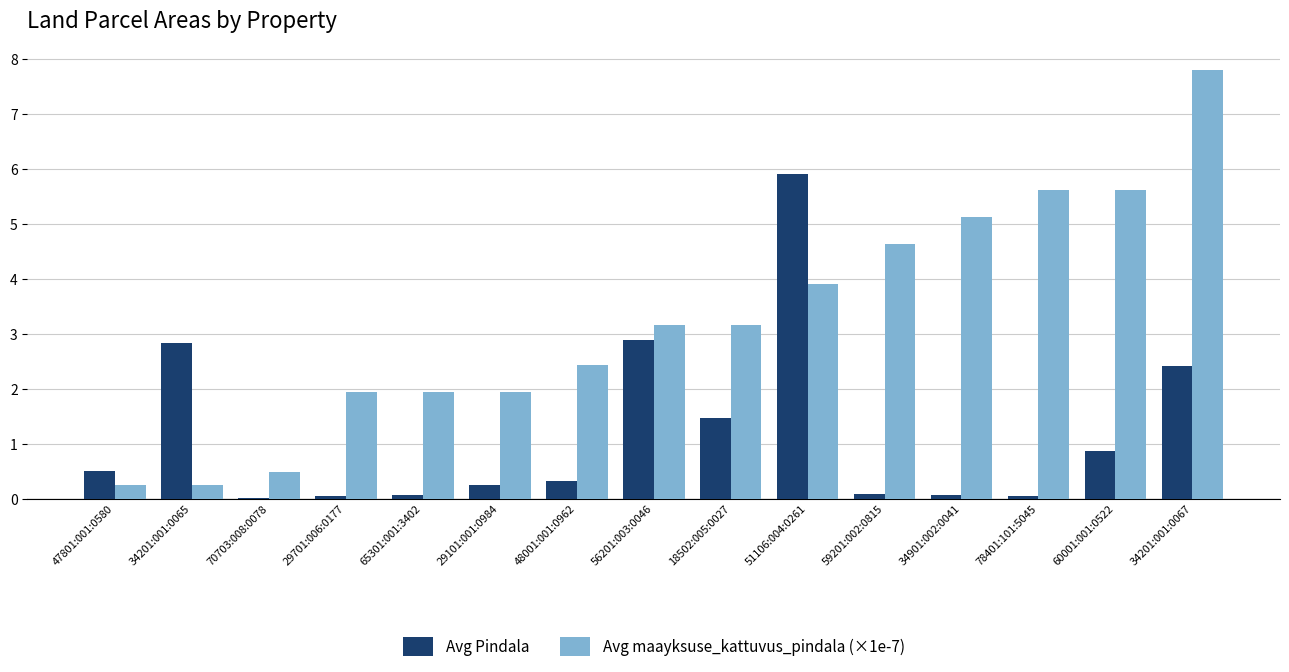

Are the bars horizontal?

No